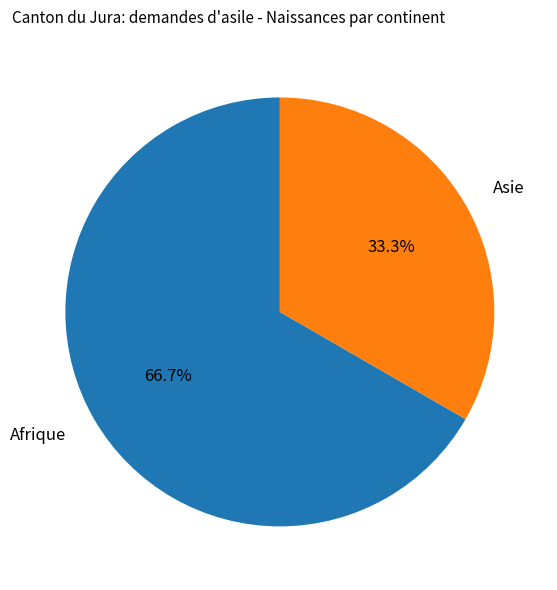

To the nearest percent, what percentage of the pie is Afrique?

67%